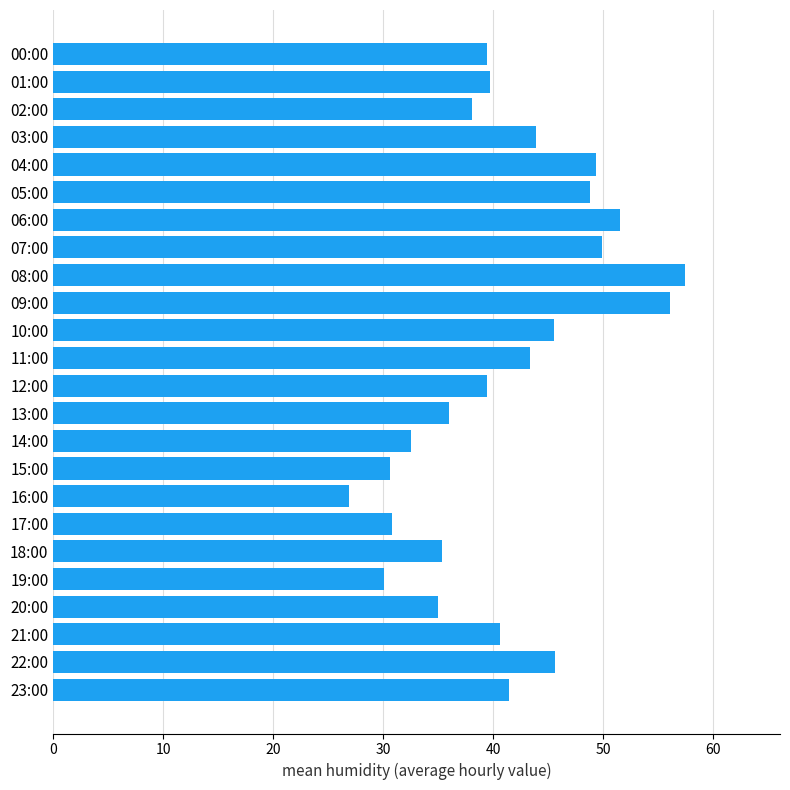

How many categories are shown in the chart?

24